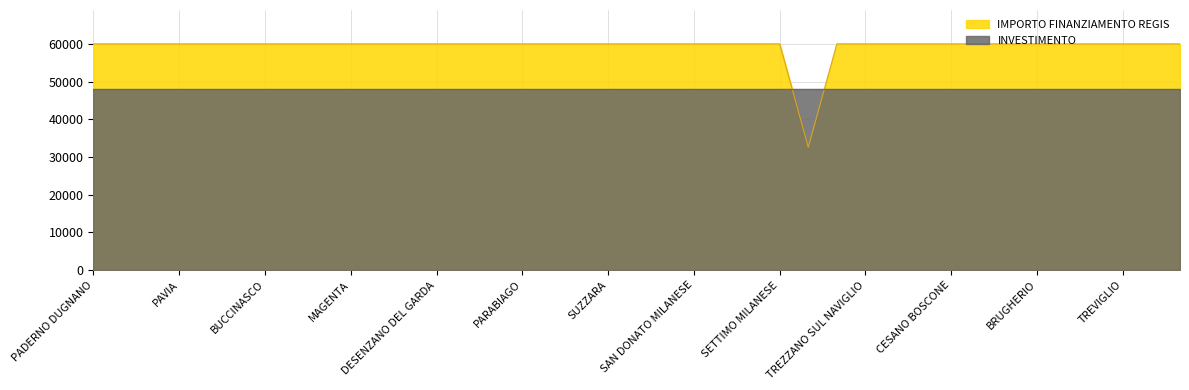

At which category does the chart reach its peak across all series?

PADERNO DUGNANO